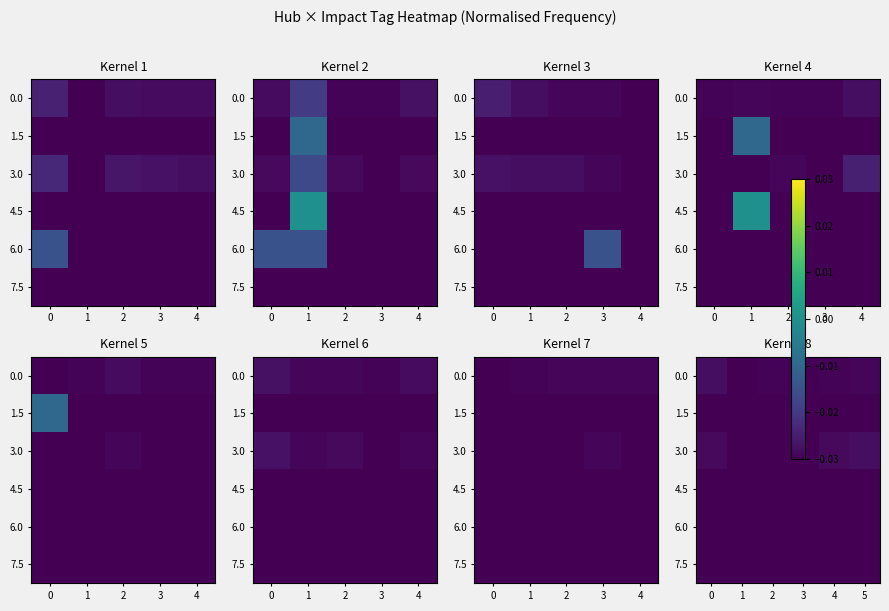

Is it true that 6.0 equals -0.0 at 2?

True